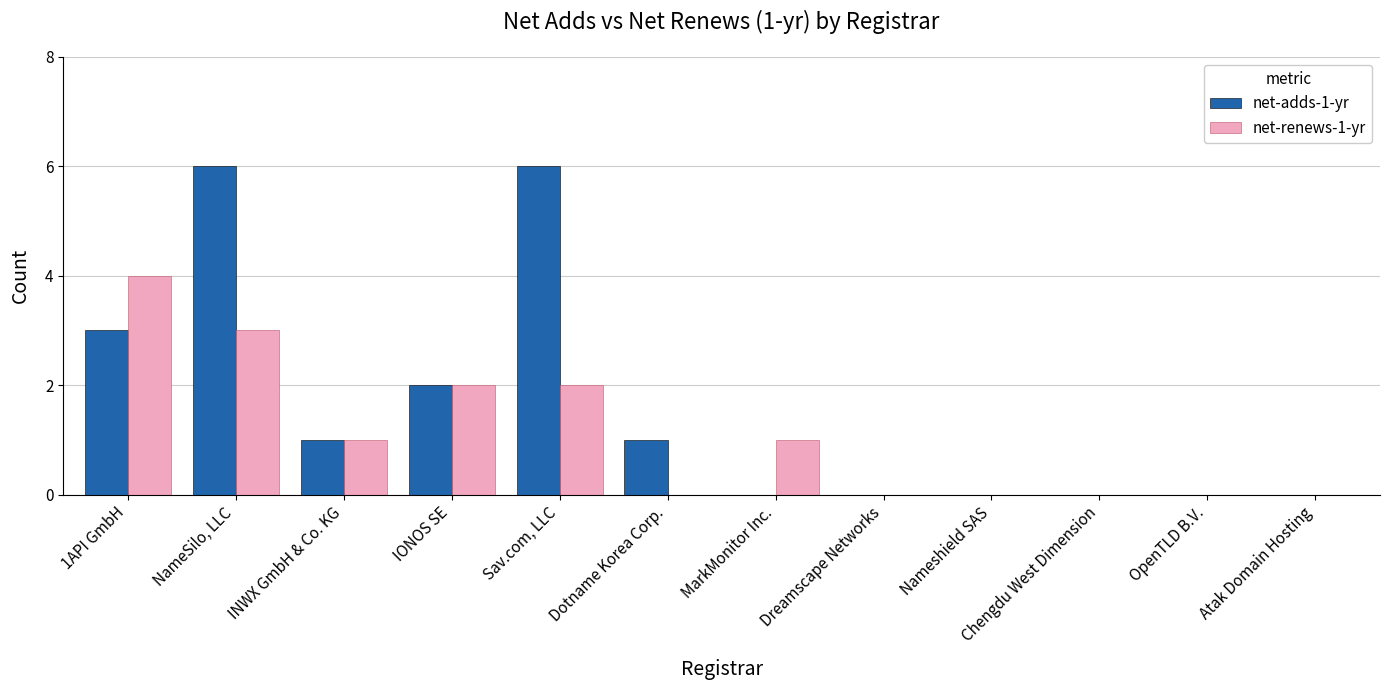

What is the maximum value for net-adds-1-yr?

6